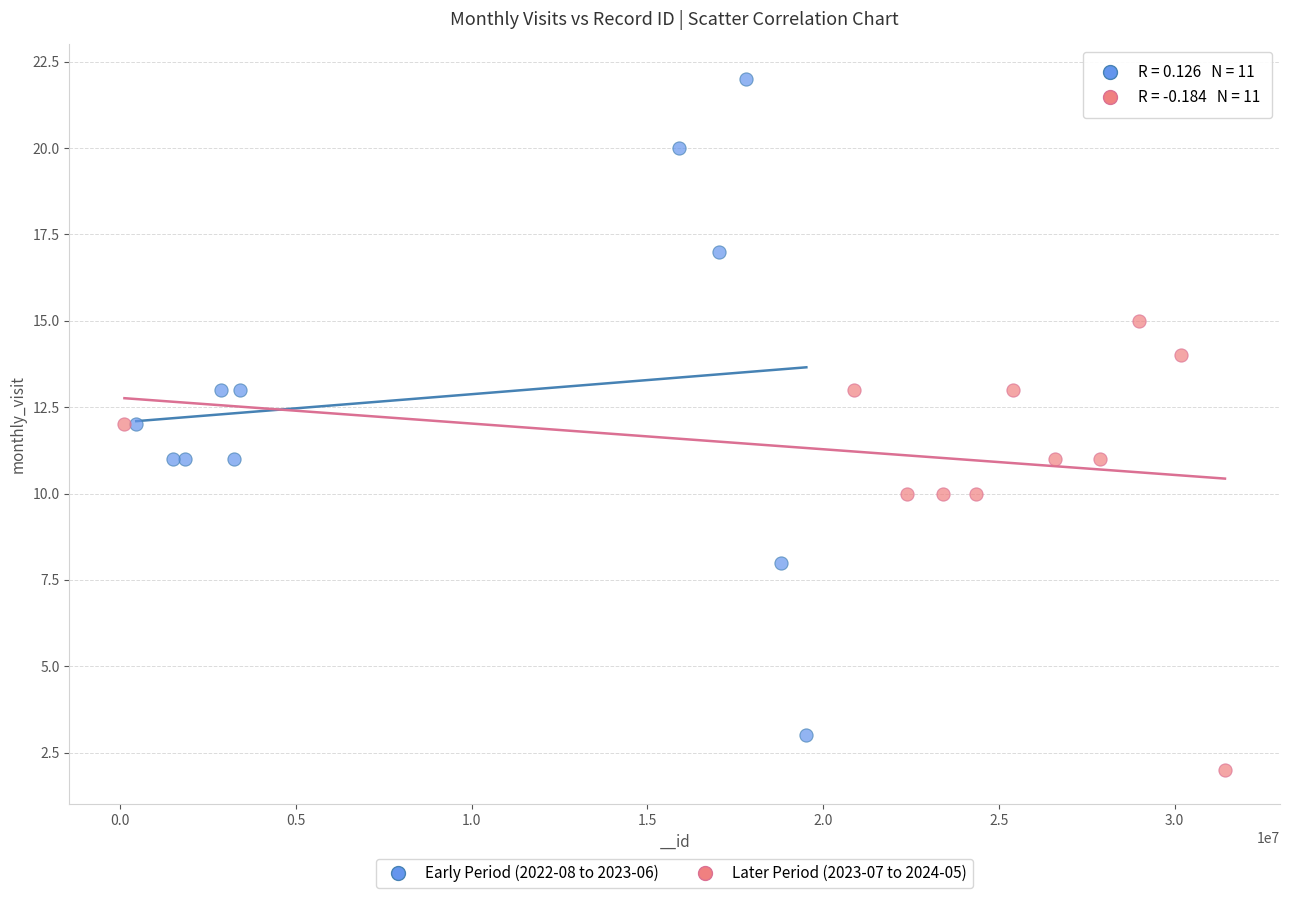

Which series reaches the minimum Y coordinate?

Later Period (2023-07 to 2024-05)